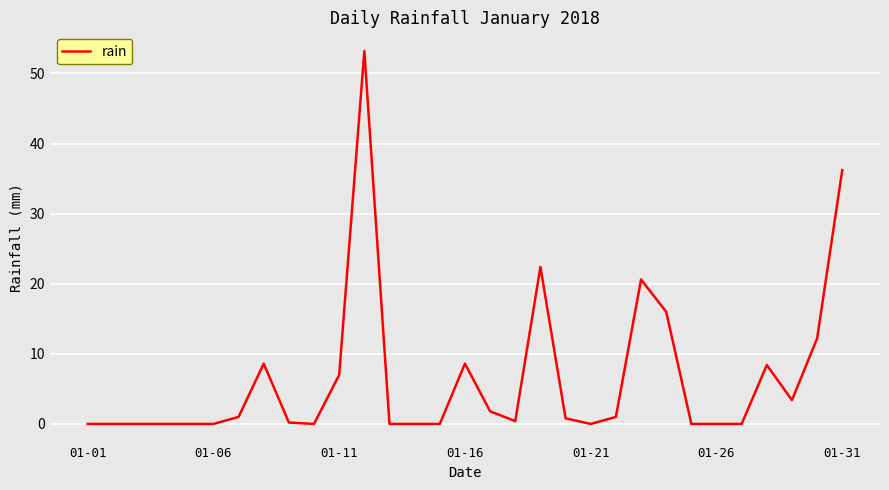

What is the difference between the maximum and minimum values?

53.2